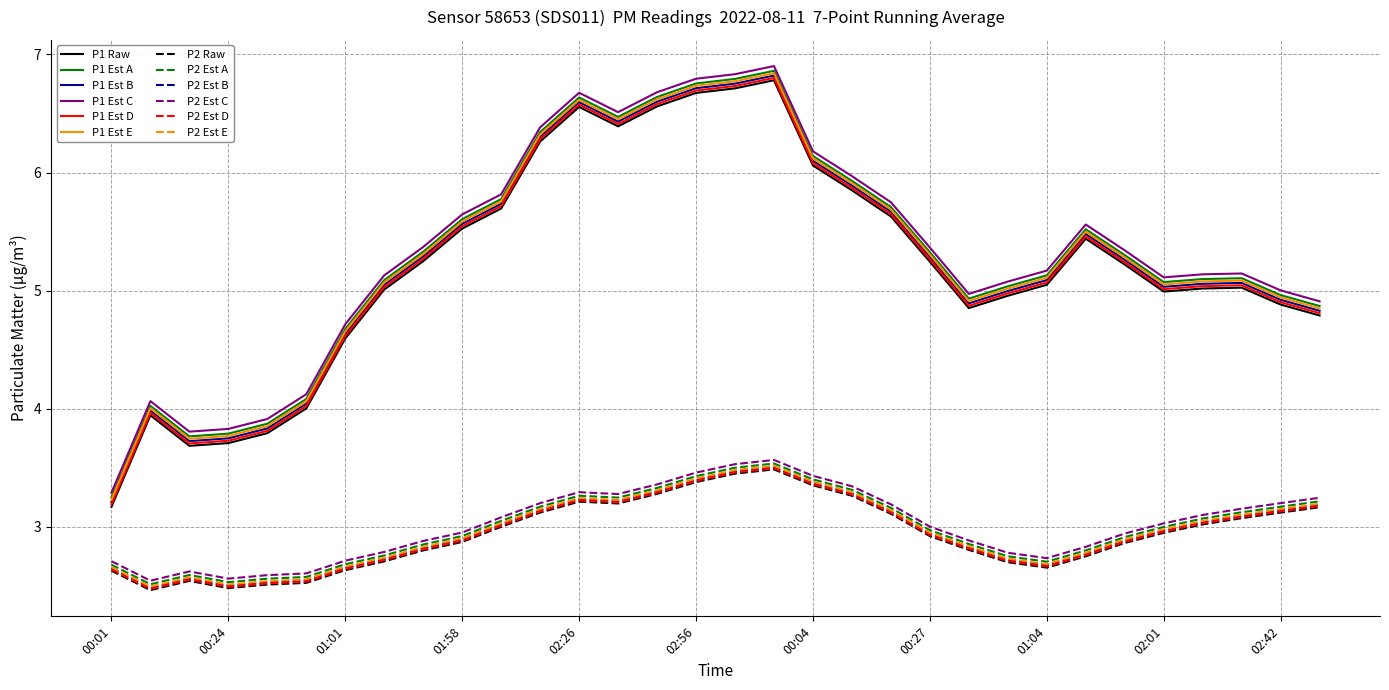

True or false: P1 Est C and P1 Est B cross at least once.

False